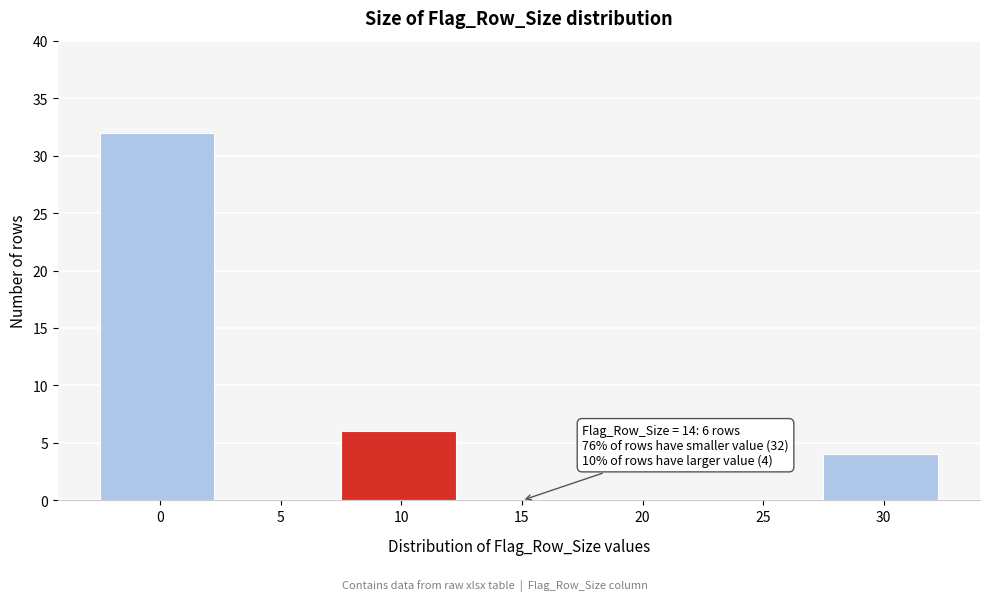

Reading left to right, what are all the values shown in this chart?

0=32	5=0	10=6	15=0	20=0	25=0	30=4